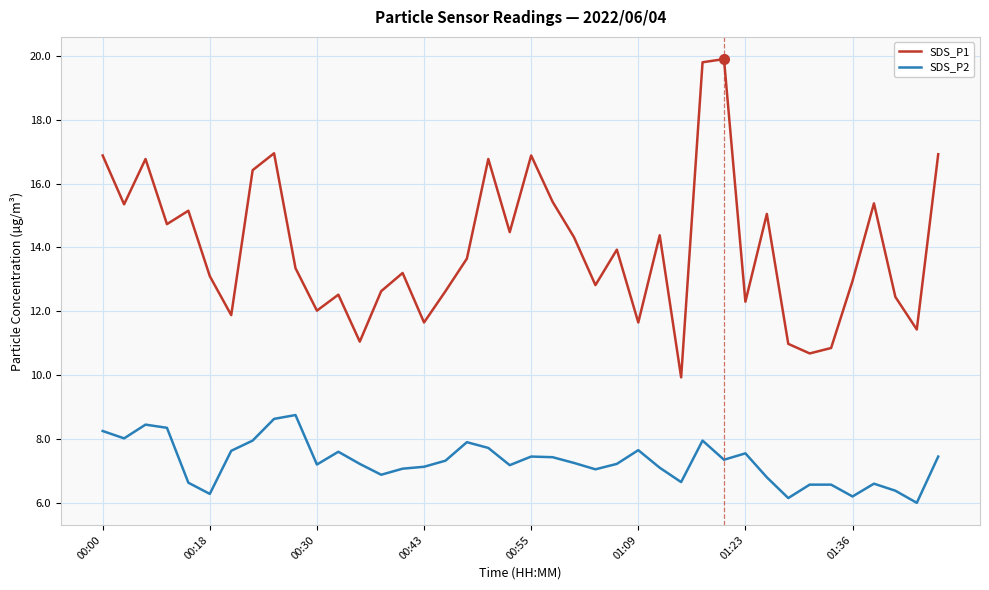

True or false: SDS_P1 and SDS_P2 intersect in this chart.

False